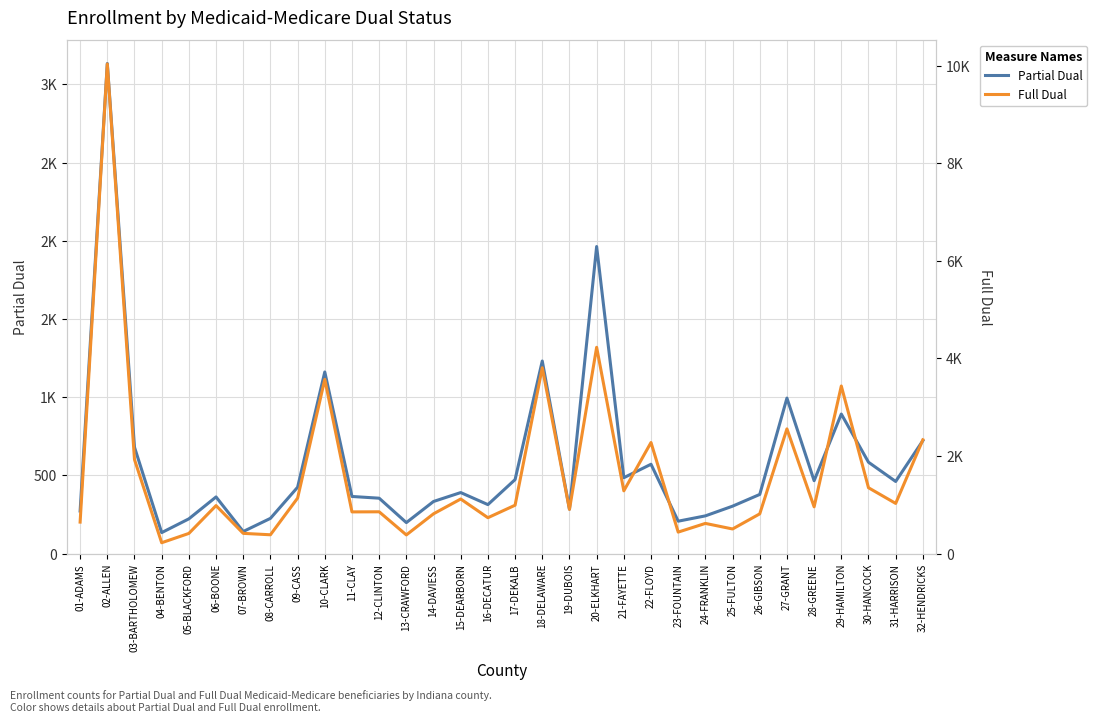

Reading right to left, extract all data points from this chart.

Partial Dual: 722	461	584	892	466	994	378	303	241	207	571	485	1963	284	1231	473	313	390	333	198	354	365	1161	424	225	141	362	222	134	680	3133	272
Full Dual: 2331	1028	1349	3434	958	2555	814	504	618	440	2276	1286	4227	905	3808	991	735	1118	815	382	856	854	3570	1137	385	414	983	413	222	1927	10033	645